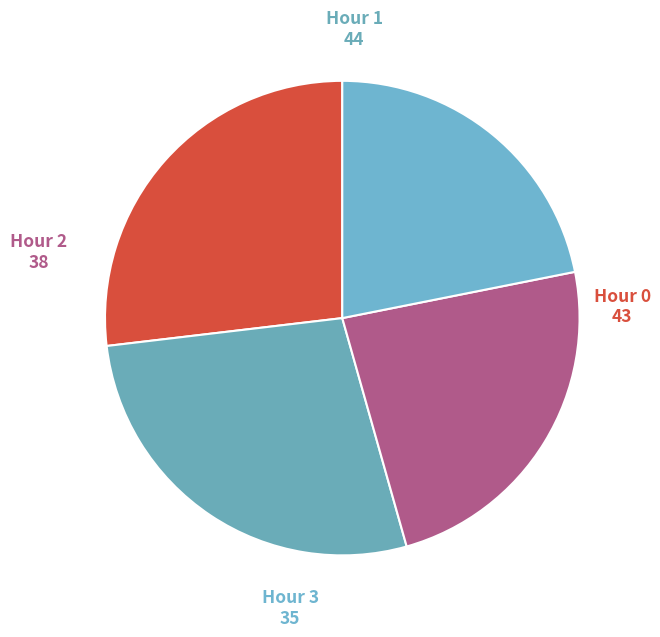

True or false: Hour 3 accounts for 35% of the total.

False